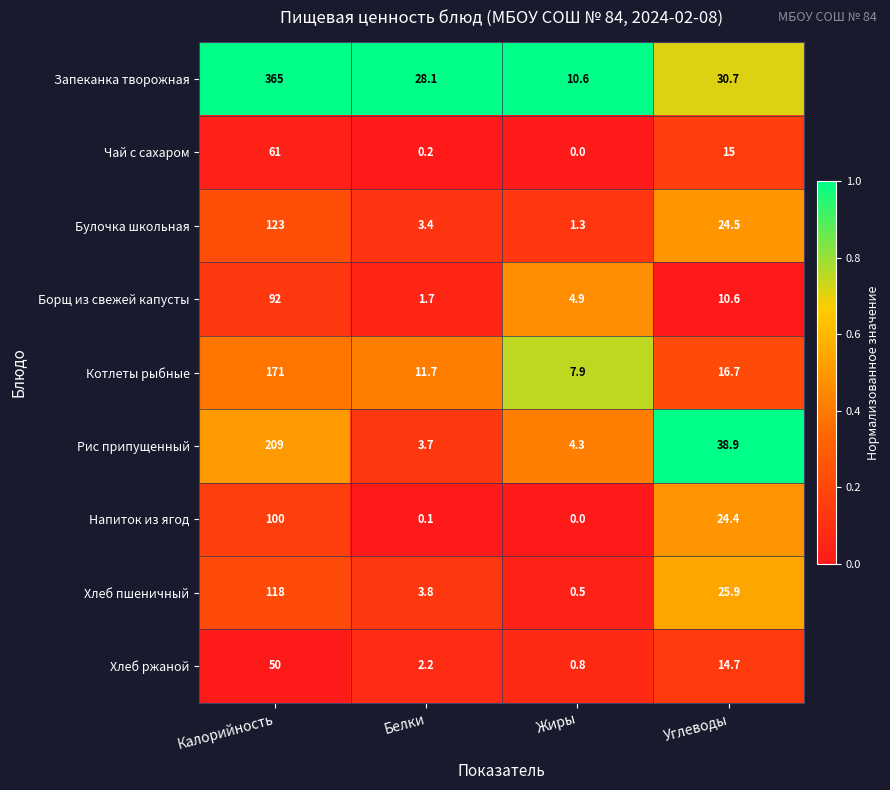

List the series in order of their peak value, lowest first.

Хлеб ржаной, Чай с сахаром, Борщ из свежей капусты, Напиток из ягод, Хлеб пшеничный, Булочка школьная, Котлеты рыбные, Рис припущенный, Запеканка творожная